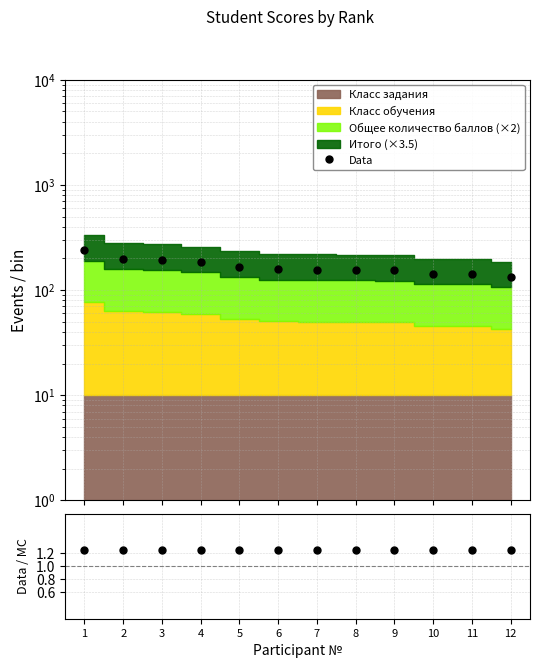

At which category is the sum across all series the highest?

1